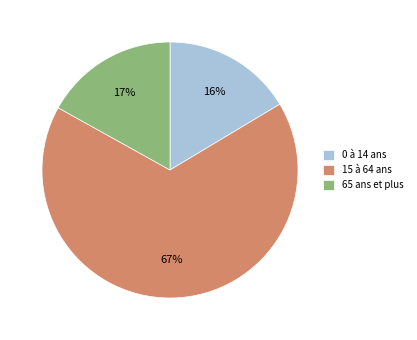

What is the largest slice in the pie chart?

15 à 64 ans